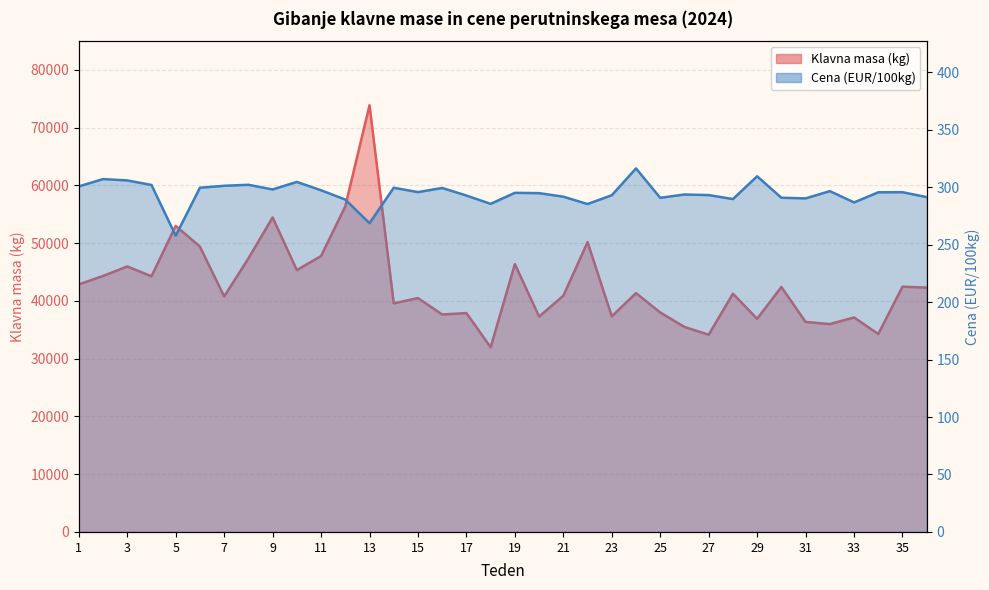

Where is the first local maximum for Cena (EUR/100kg)?

2